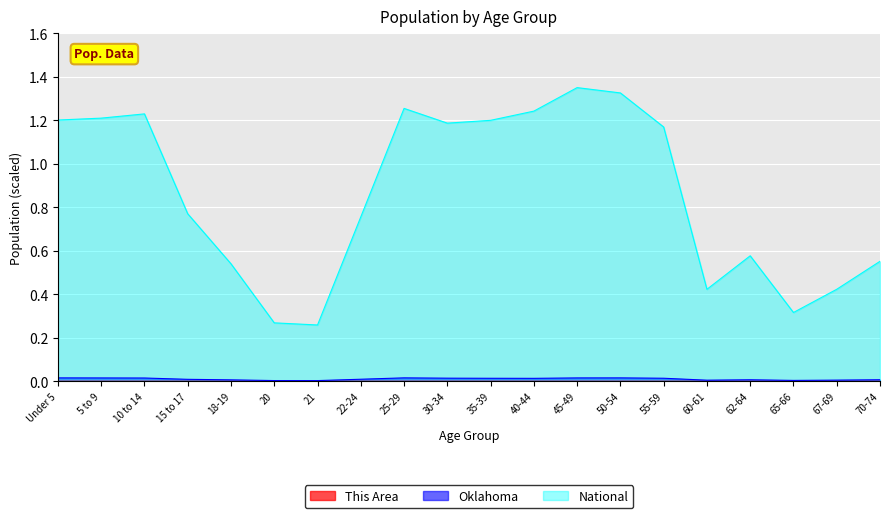

What position from the left is 30-34?

10